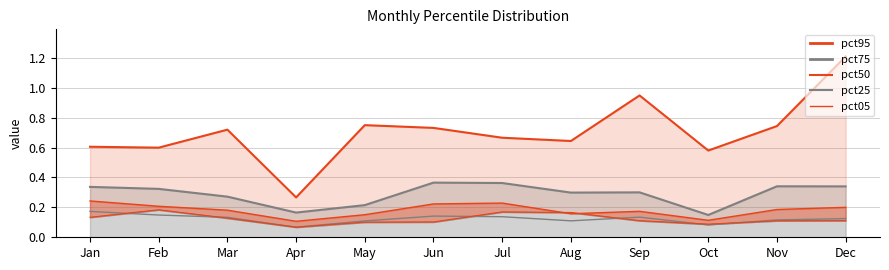

What is the sum of all pct75_line values?

3.5